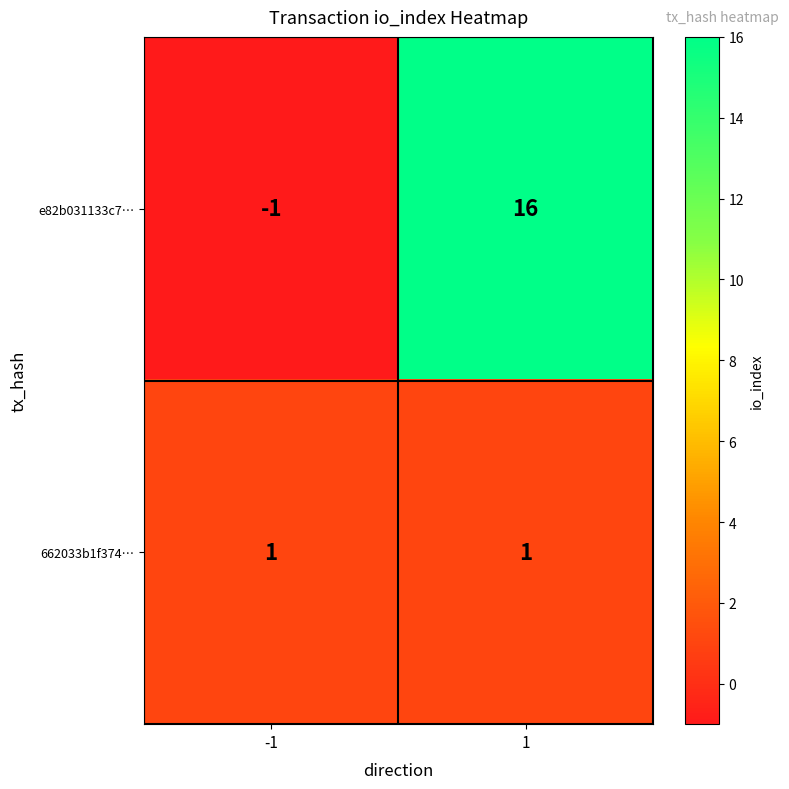

Reading left to right, what are all the values shown in this chart?

e82b031133c7…: -1	16
662033b1f374…: 1	1